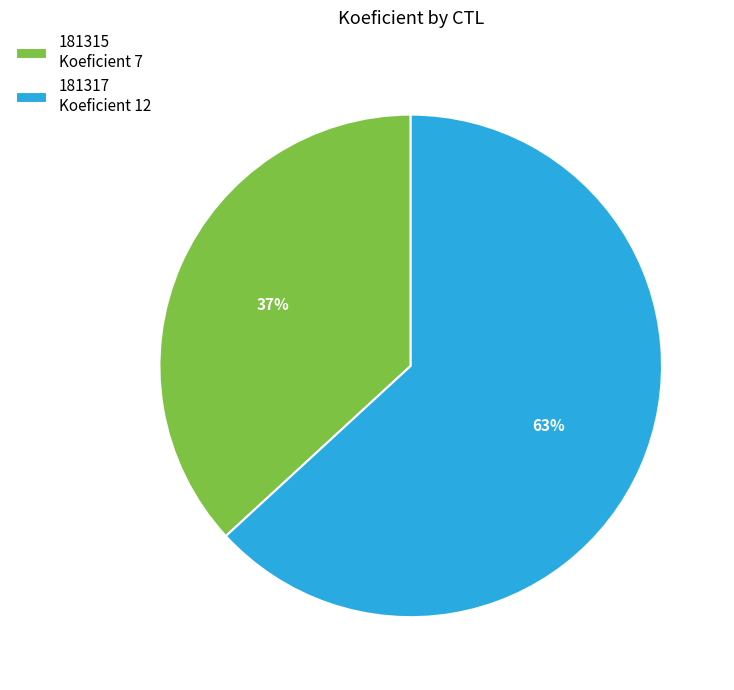

Does 181315 represent more than half of the total?

No